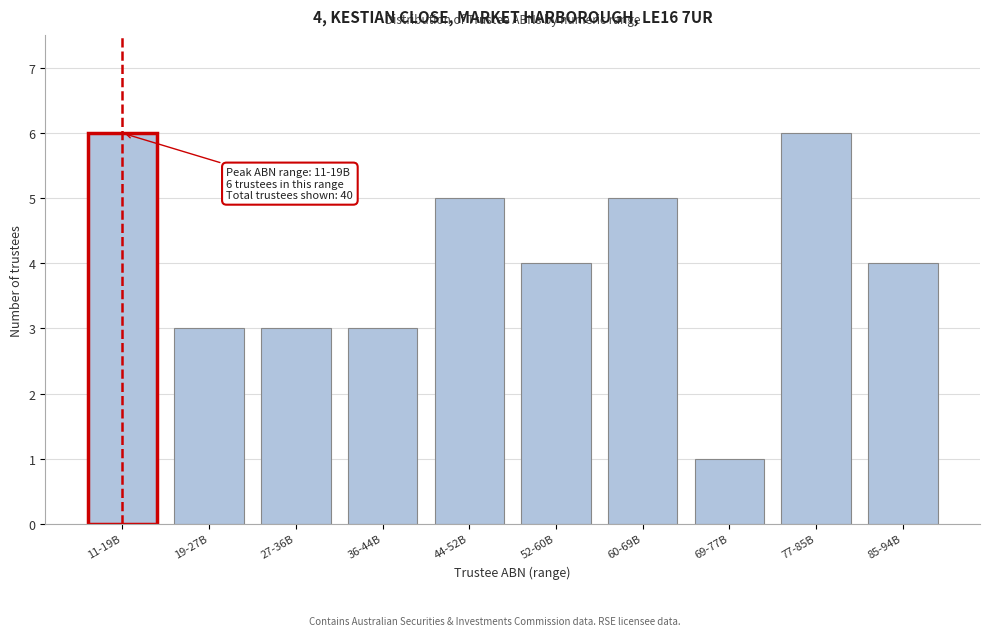

Reading left to right, what are all the values shown in this chart?

6	3	3	3	5	4	5	1	6	4